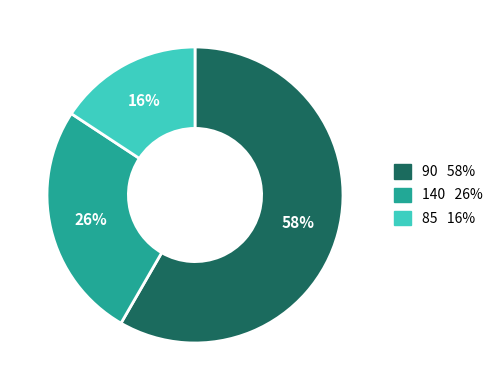

Does any single category account for the majority?

Yes